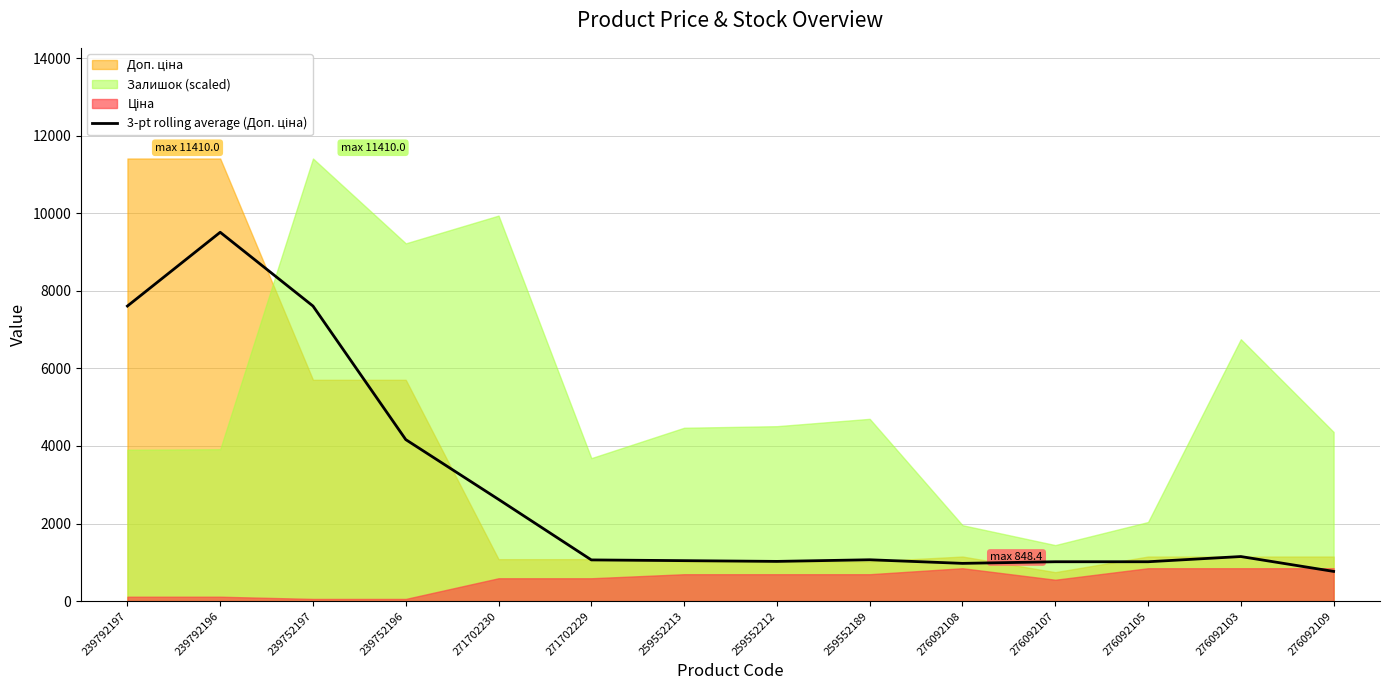

How many lines are shown in the chart?

1